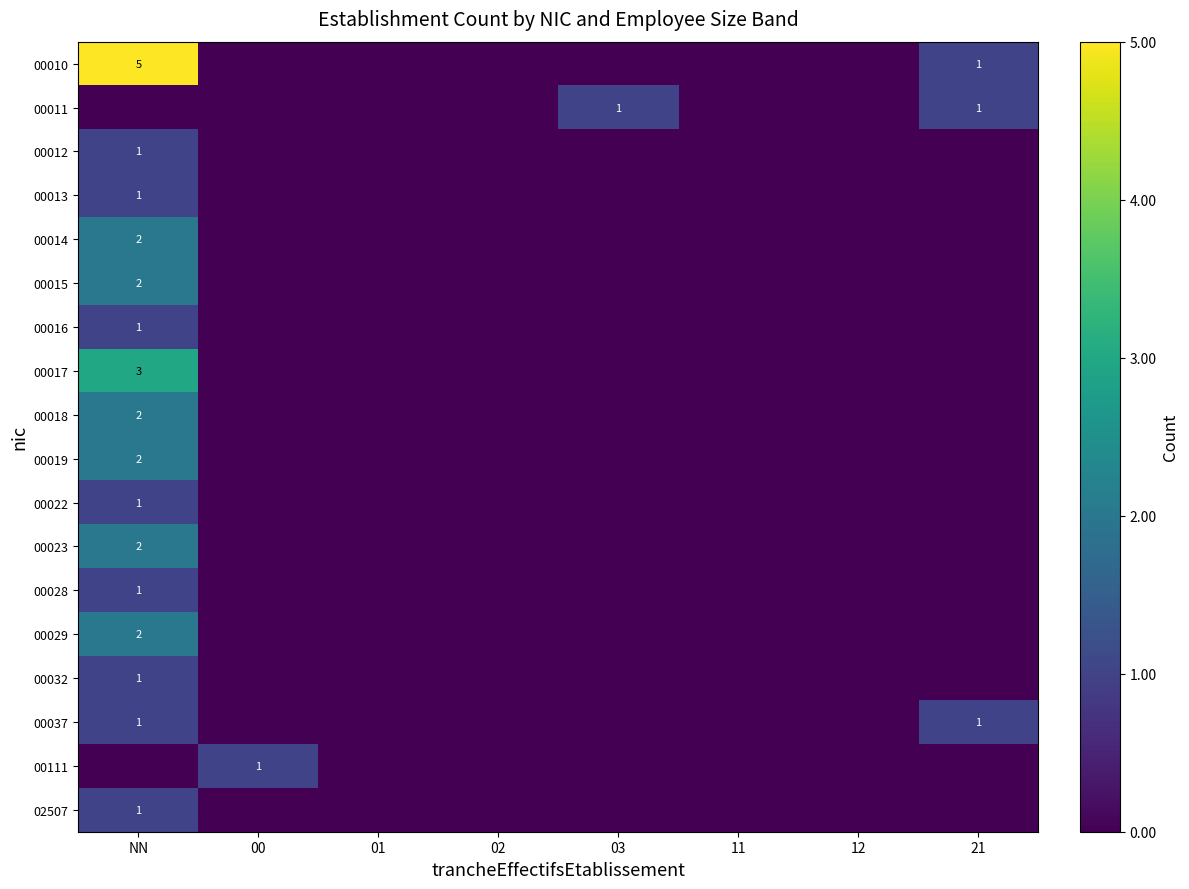

List the labels in order of 00028 value, smallest first.

00, 01, 02, 03, 11, 12, 21, NN